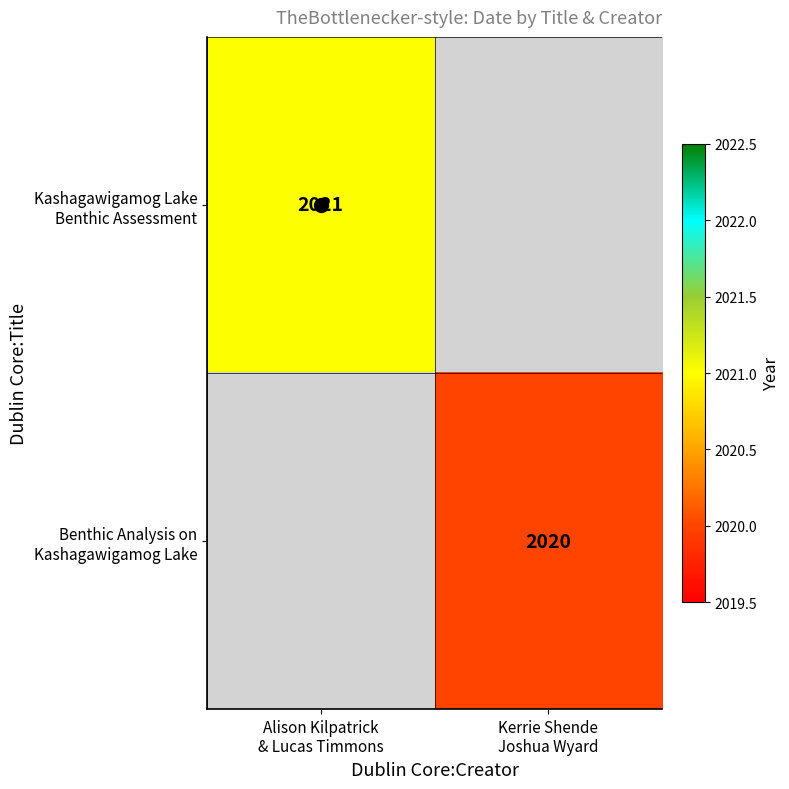

List the labels in order of Benthic Analysis on Kashagawigamog Lake value, smallest first.

Alison Kilpatrick & Lucas Timmons, Kerrie Shende Joshua Wyard